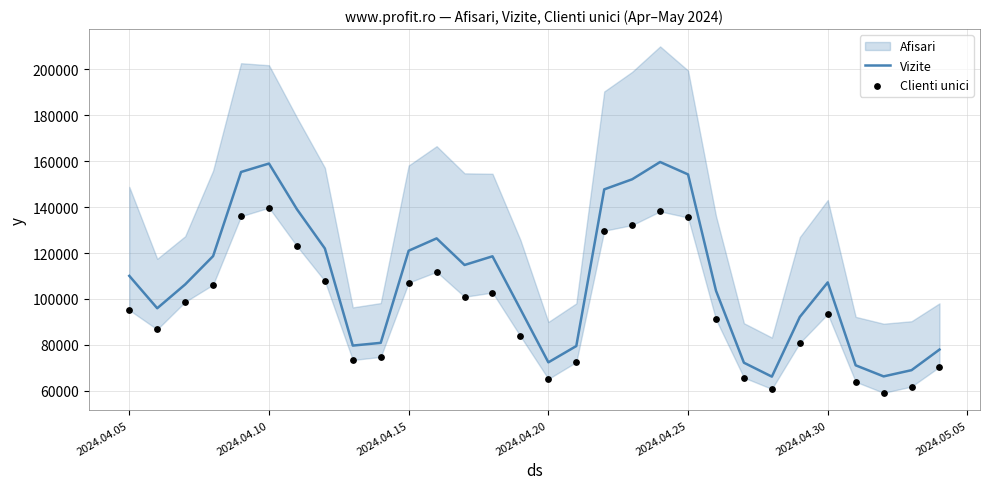

Which series contains the lowest Y value?

Clienti unici